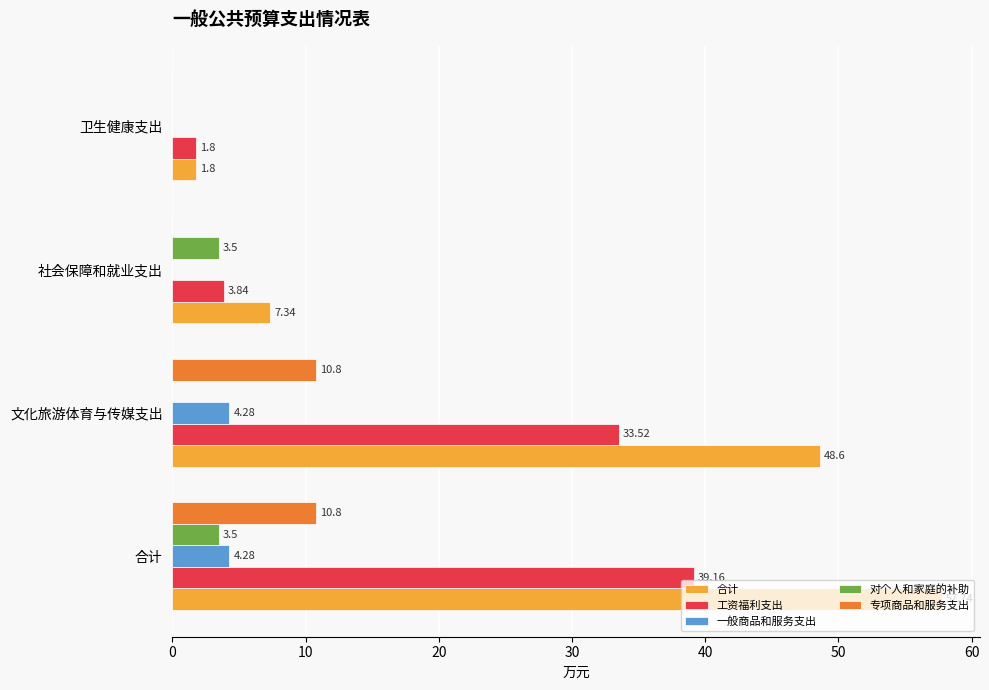

What is the sum of the 一般商品和服务支出 values at 社会保障和就业支出 and 文化旅游体育与传媒支出?

4.3